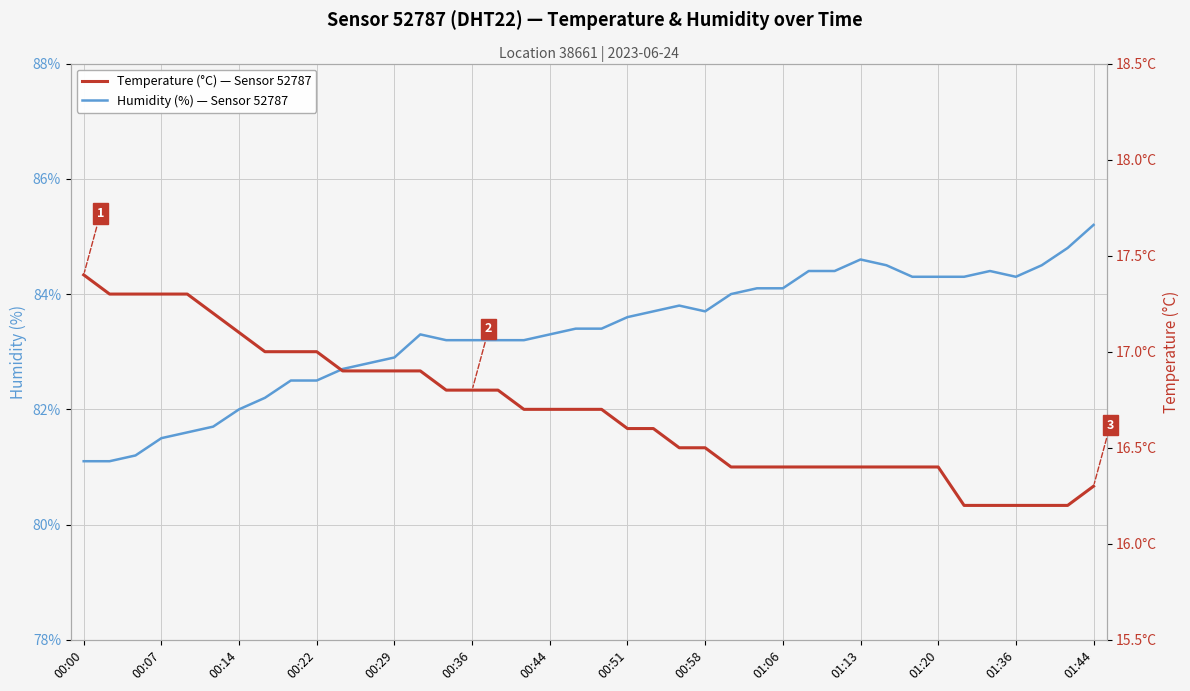

Is it true that Humidity (%) — Sensor 52787 equals 47.9 at 00:14?

False